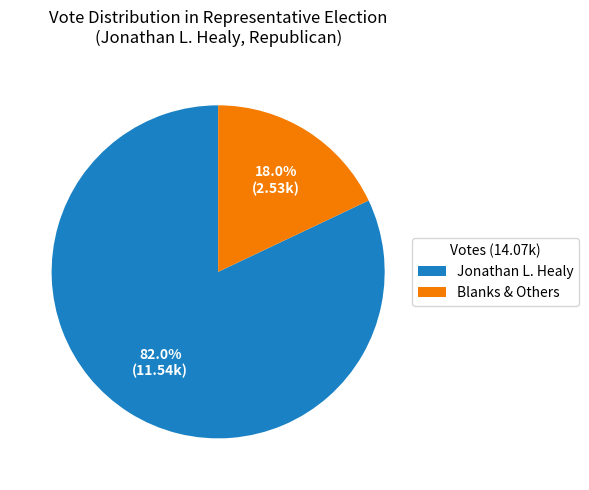

Which slice is the smallest?

Blanks & Others